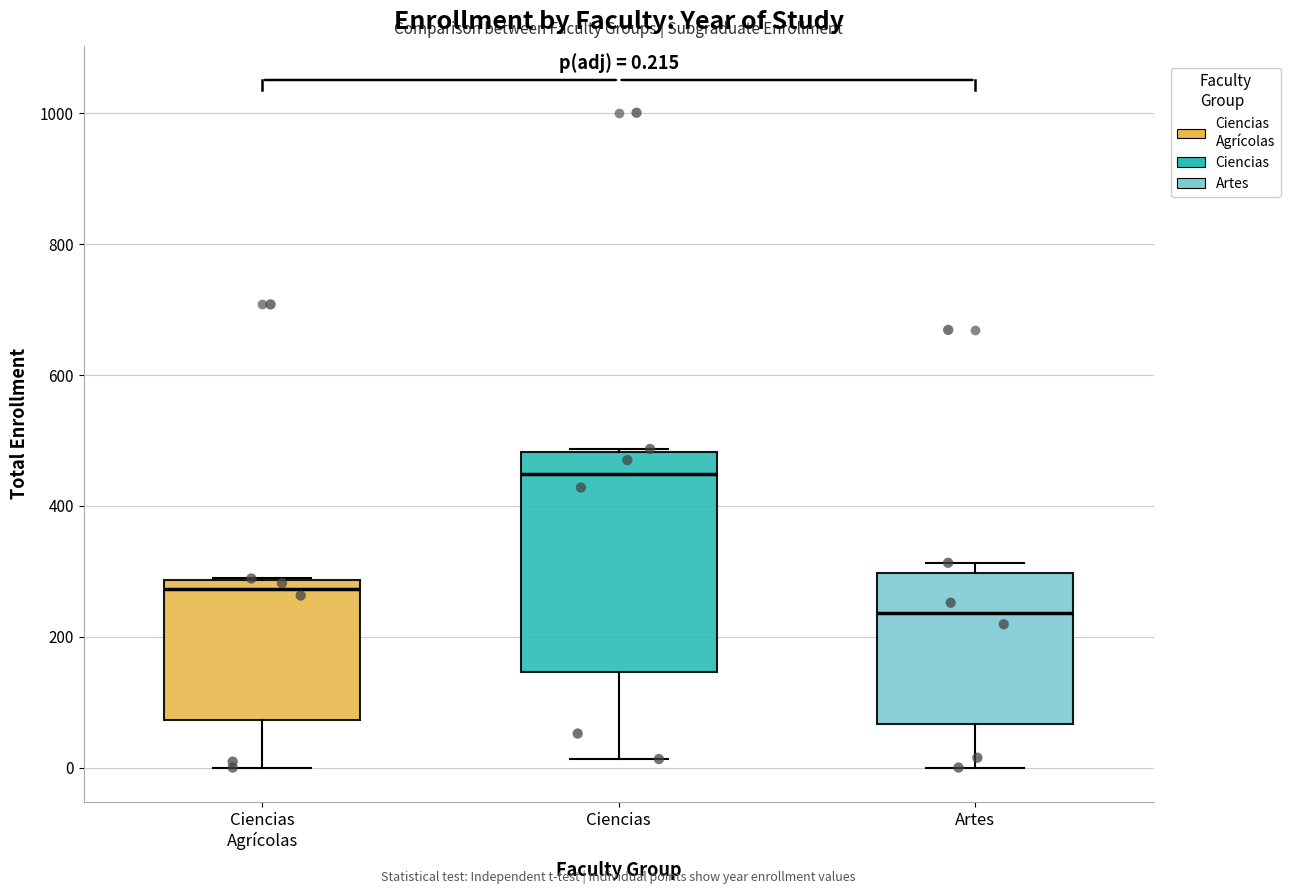

Comparing the boxes themselves (not the whiskers), which one is the tallest?

Ciencias